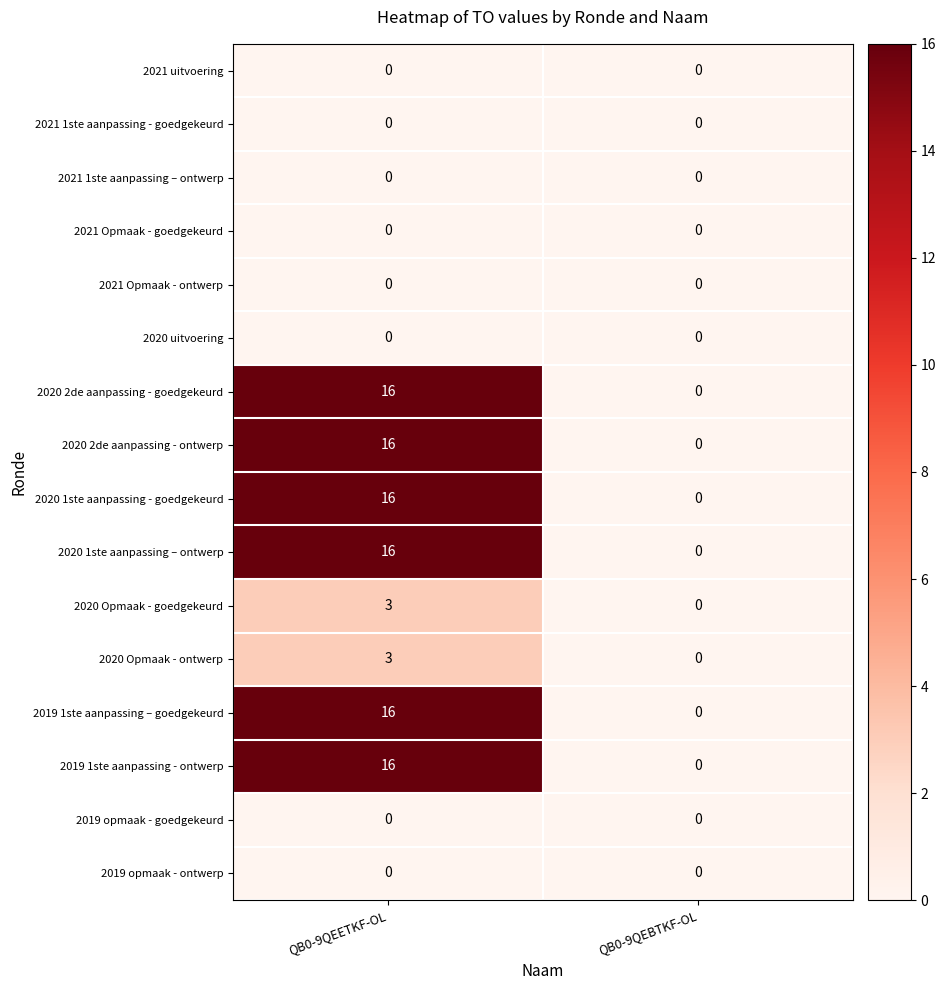

List the labels in order of 2019 1ste aanpassing – goedgekeurd value, smallest first.

QB0-9QEBTKF-OL, QB0-9QEETKF-OL